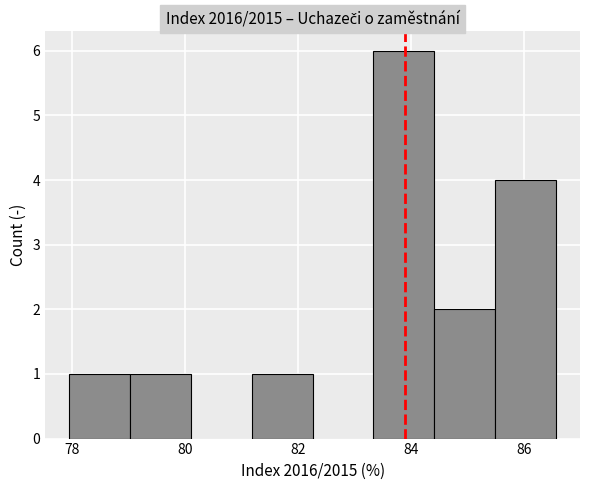

Over which range of the x-axis is the bar tallest?

83.4 to 84.4